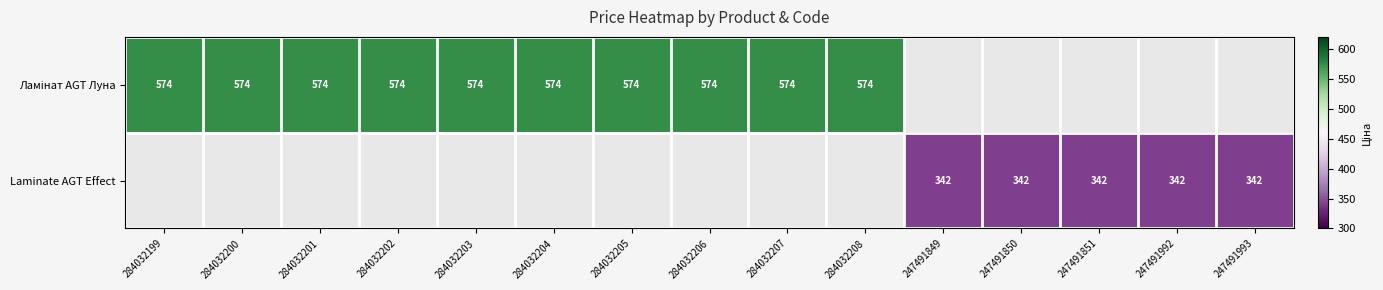

Which category has the lowest value in the Ламінат AGT Луна series?

284032199